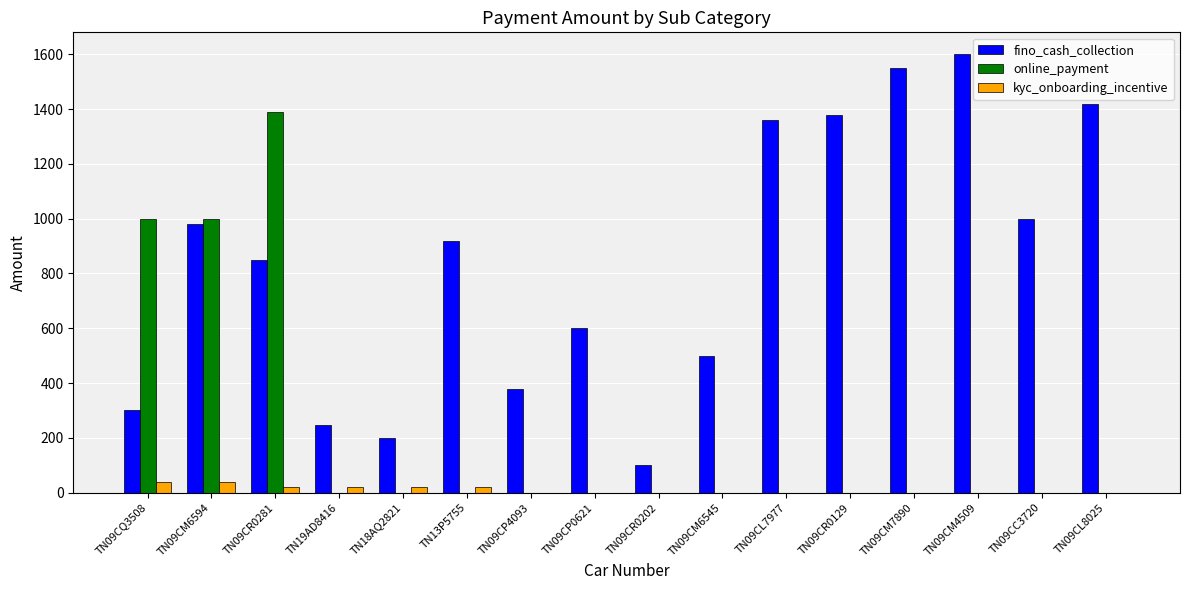

What is the sum of all online_payment values?

3390